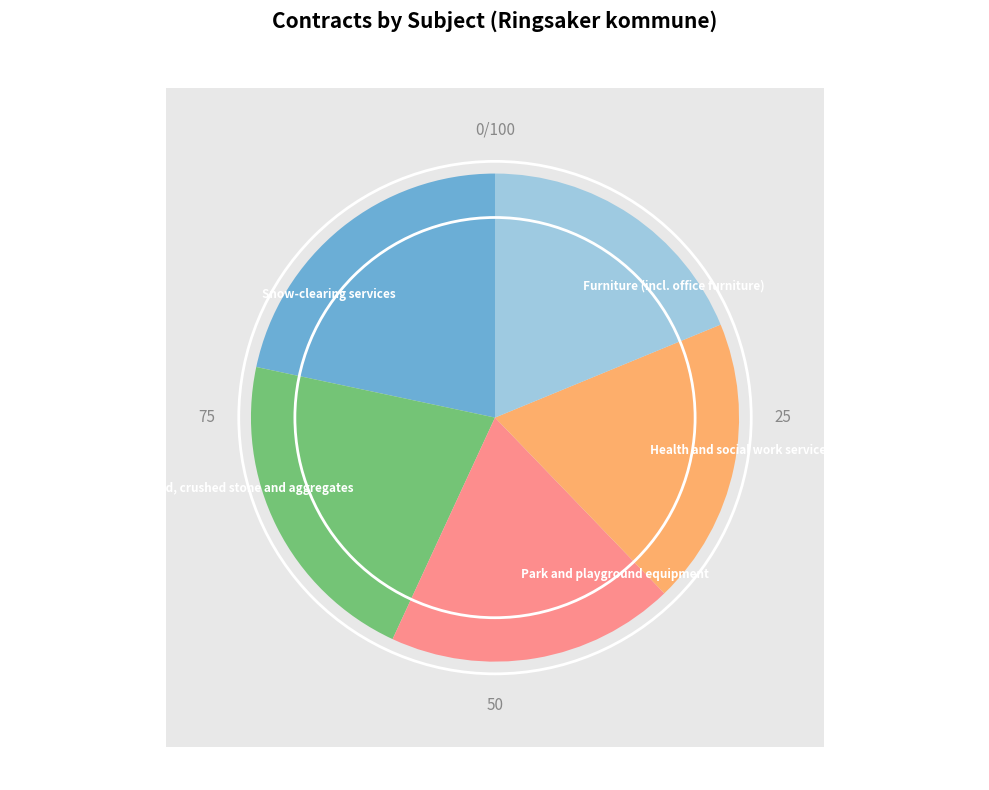

Combined, what portion of the pie is Snow-clearing services and Health and social work services?

40.7%